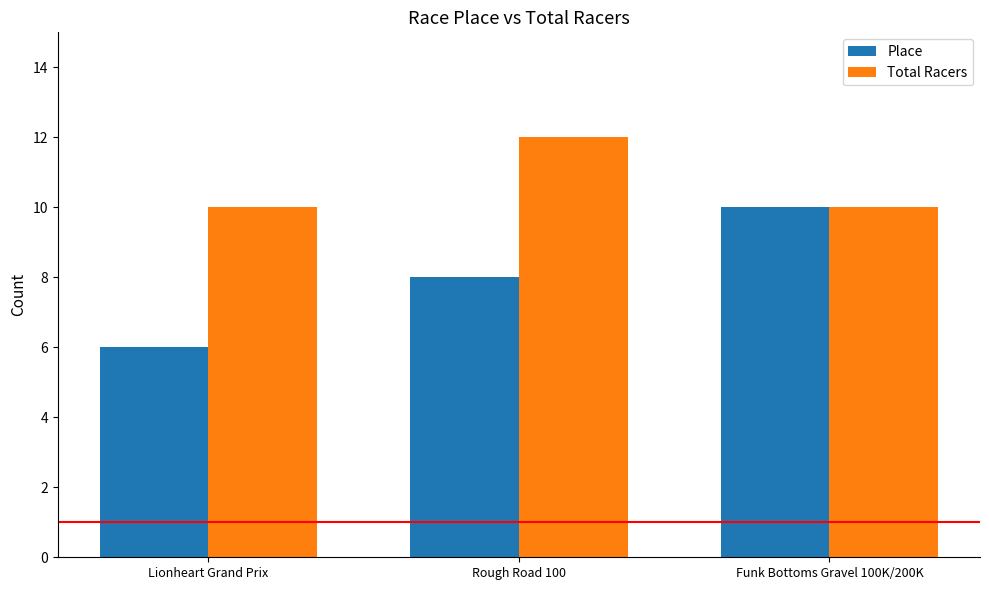

Reading left to right, list all the values displayed in this chart.

Place: Lionheart Grand Prix=6	Rough Road 100=8	Funk Bottoms Gravel 100K/200K=10
Total Racers: Lionheart Grand Prix=10	Rough Road 100=12	Funk Bottoms Gravel 100K/200K=10